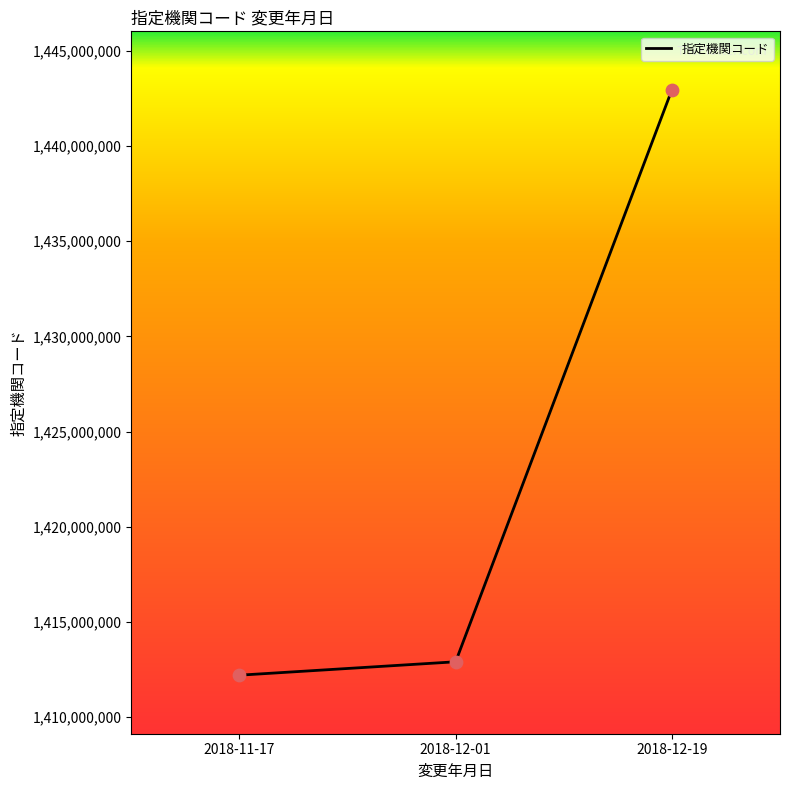

Approximately how many times larger is the value at 2018-12-01 compared to 2018-12-19?

1.0